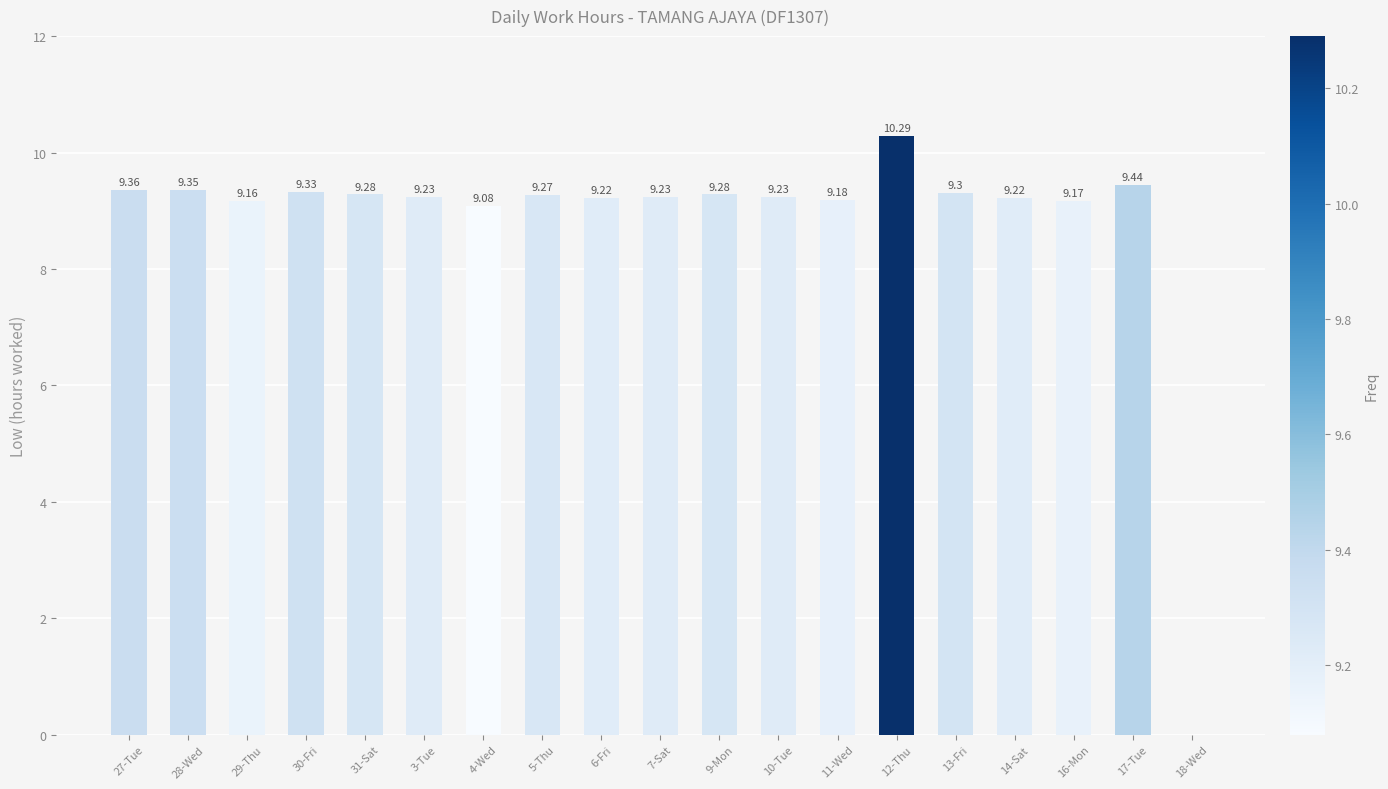

What is the ratio of the value at 7-Sat to the value at 29-Thu?

1.0